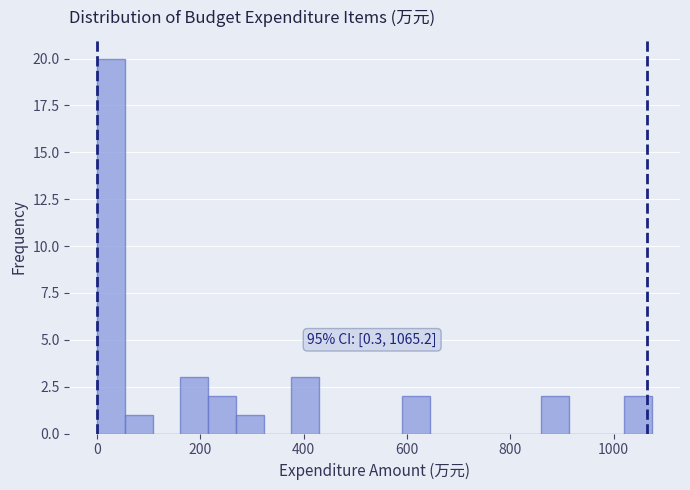

Read against the x-axis, roughly where is the centre of the tallest bar?

20